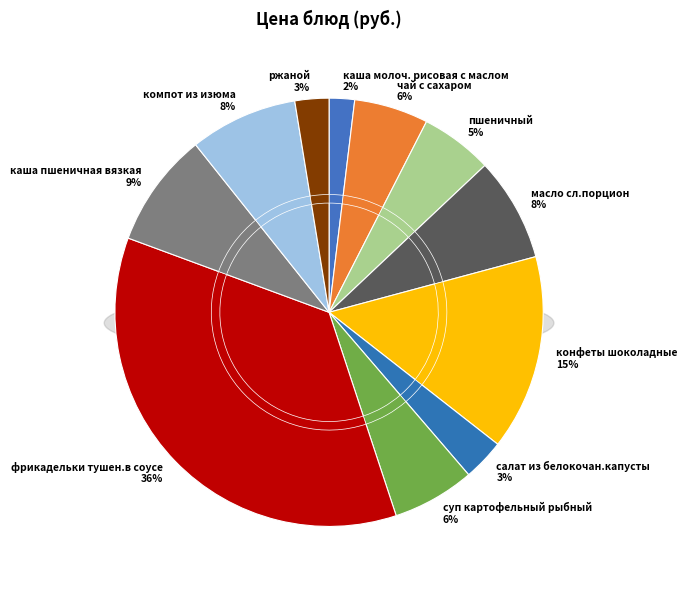

Which slice is the largest?

фрикадельки тушен.в соусе